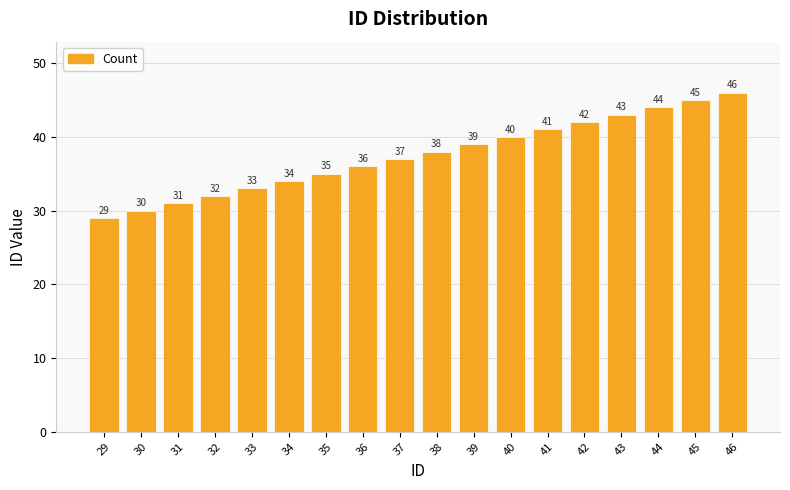

What is the change in value from 36 to 46?

+10